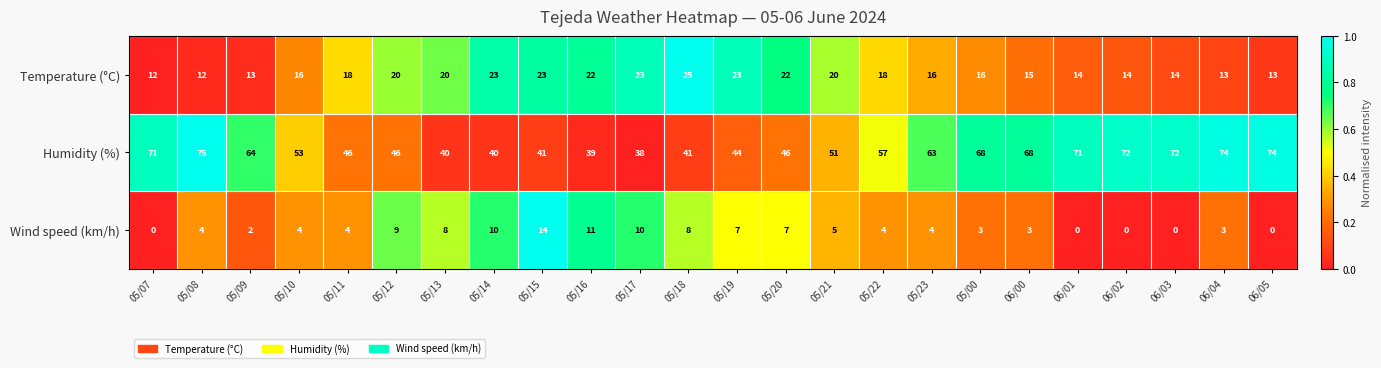

List the series in order of their overall mean, highest first.

Humidity (%), Temperature (°C), Wind speed (km/h)